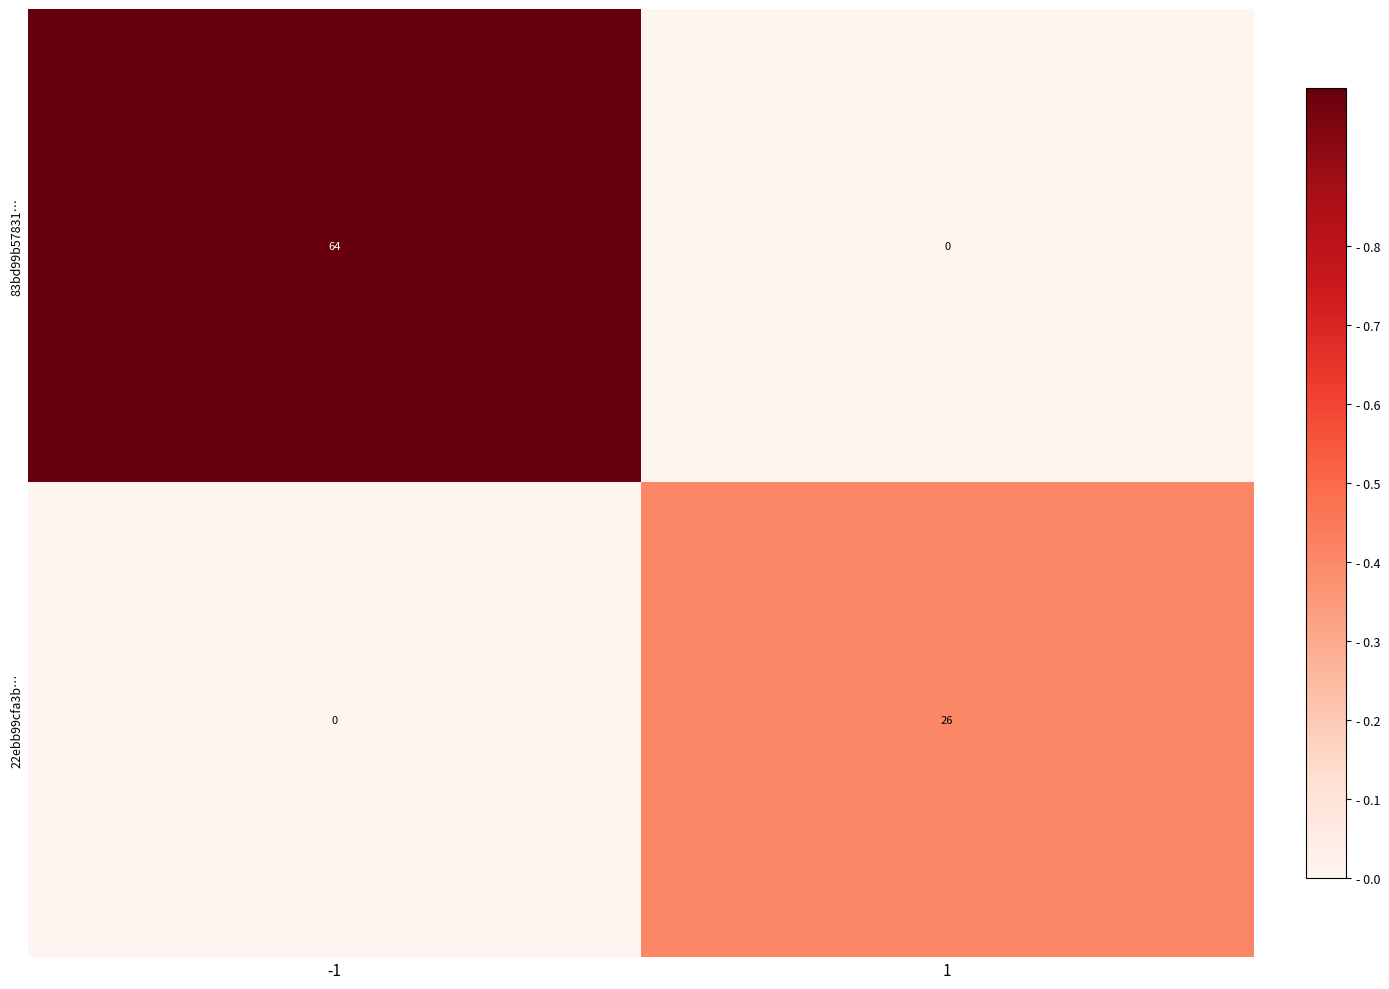

What is the maximum value shown in the chart?

64